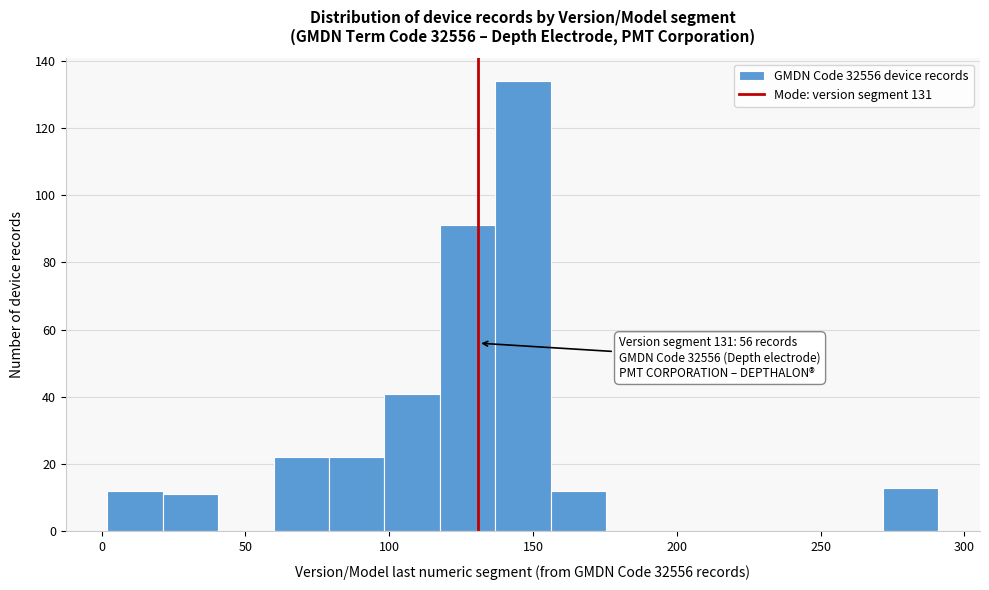

Around what value on the x-axis is the tallest bar? Give the approximate position of its centre, as read against the axis.

145